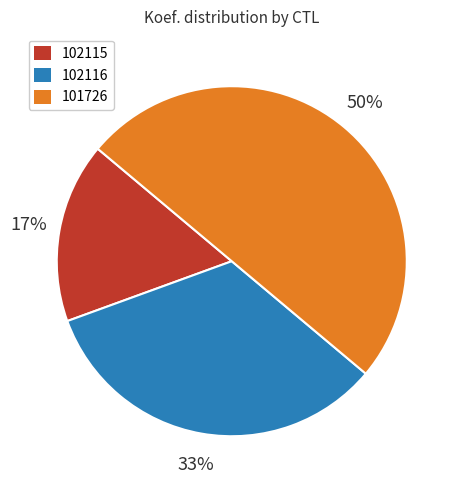

To the nearest percent, what is the average slice percentage?

33%